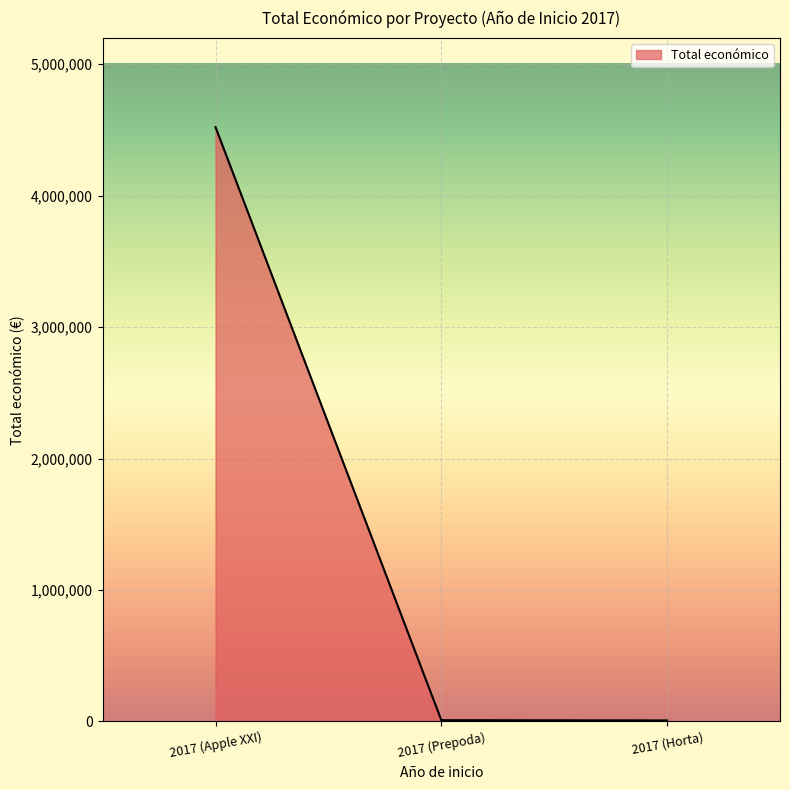

At which label is the value closest to 2264324?

2017 (Prepoda)